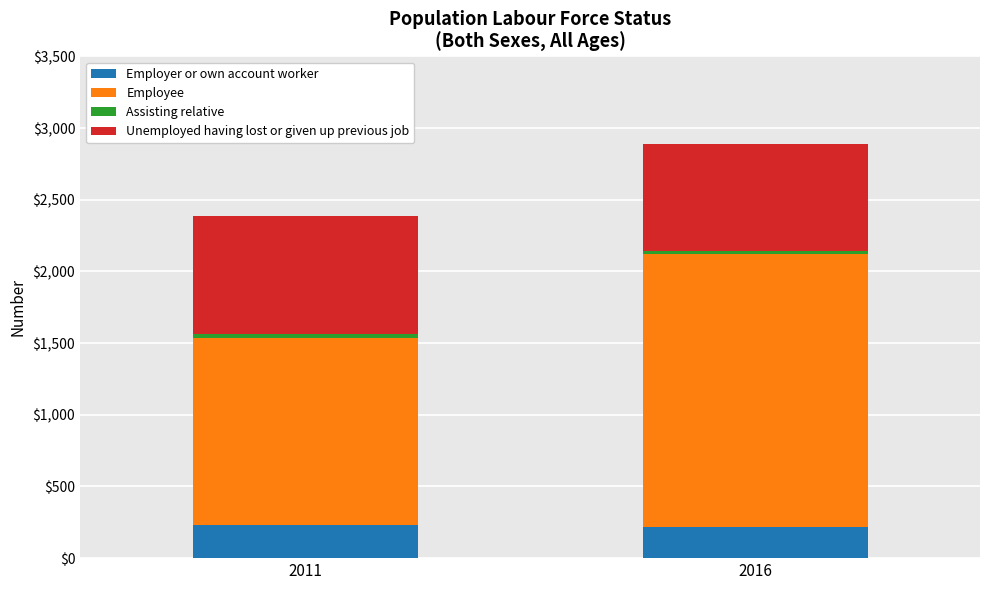

What is the highest value of the Employer or own account worker series?

232